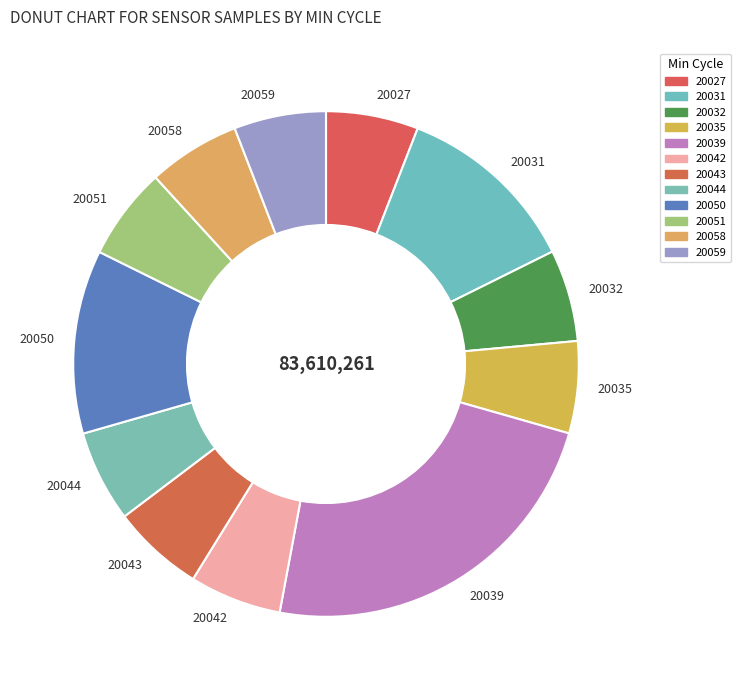

Which has a higher value, 20032 or 20031?

20031